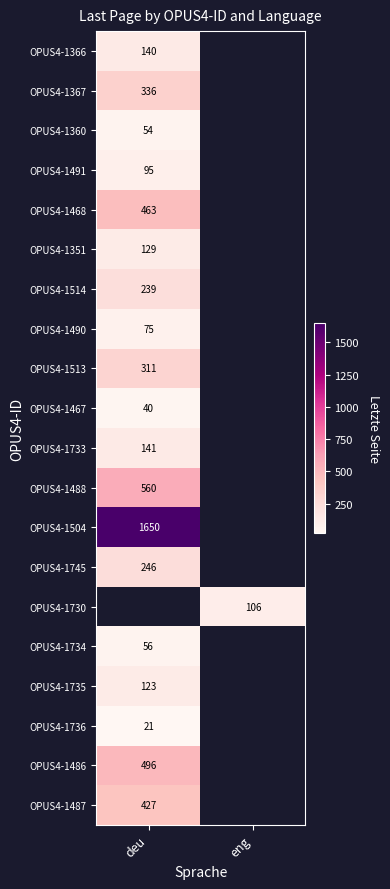

What is the greatest value displayed?

1650.0